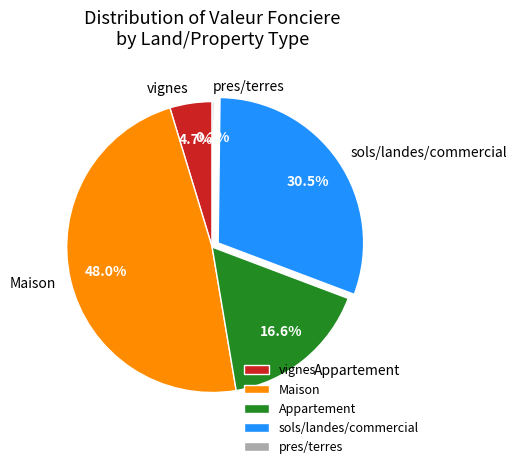

Is there any slice that represents more than half of the pie?

No